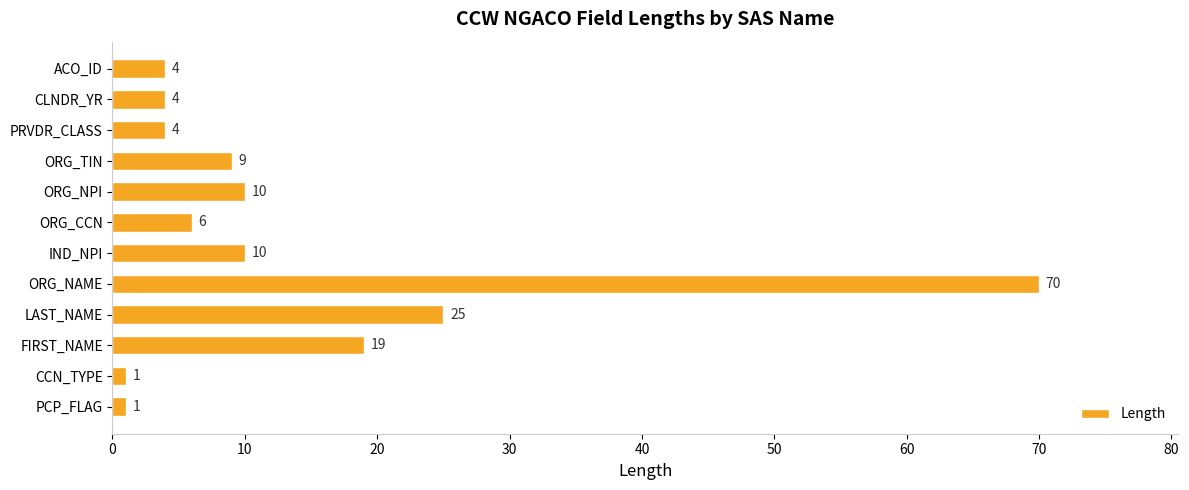

Does the chart contain any negative values?

No